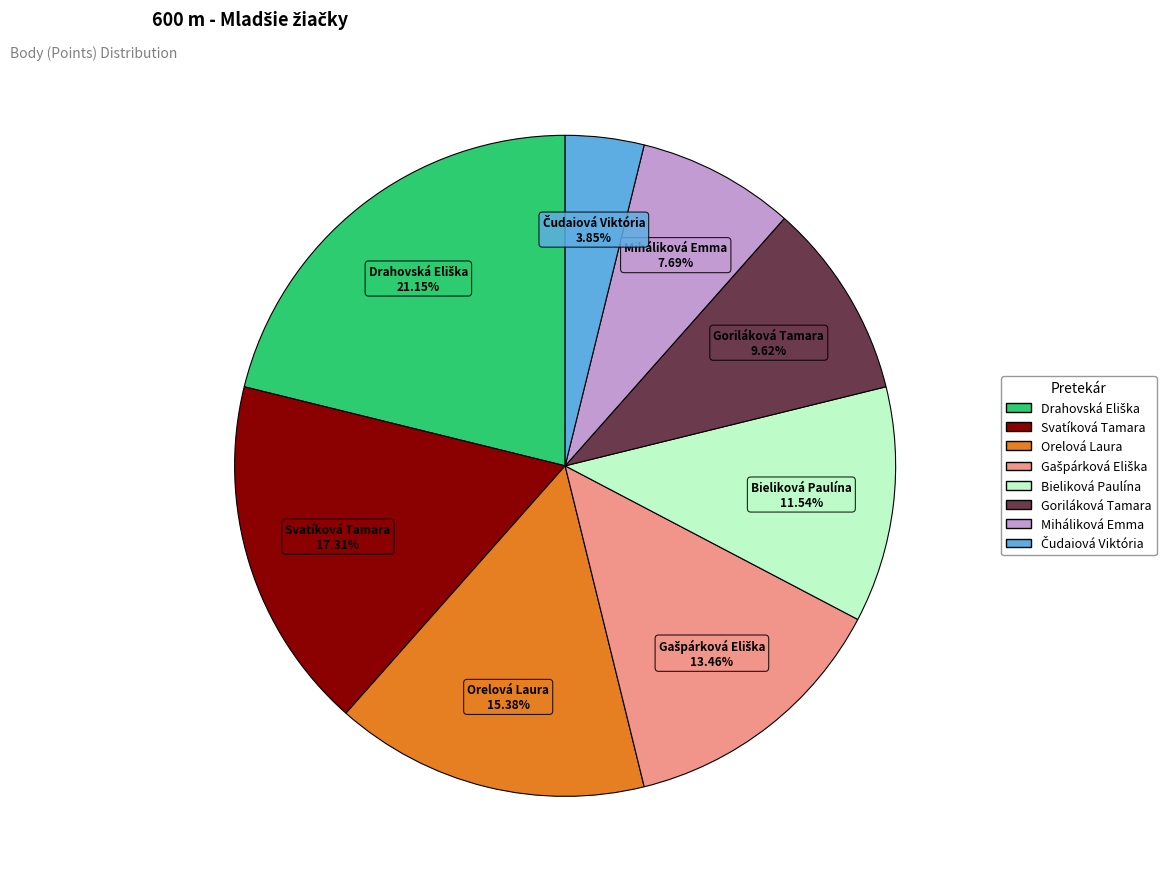

Is there a majority slice in this chart?

No